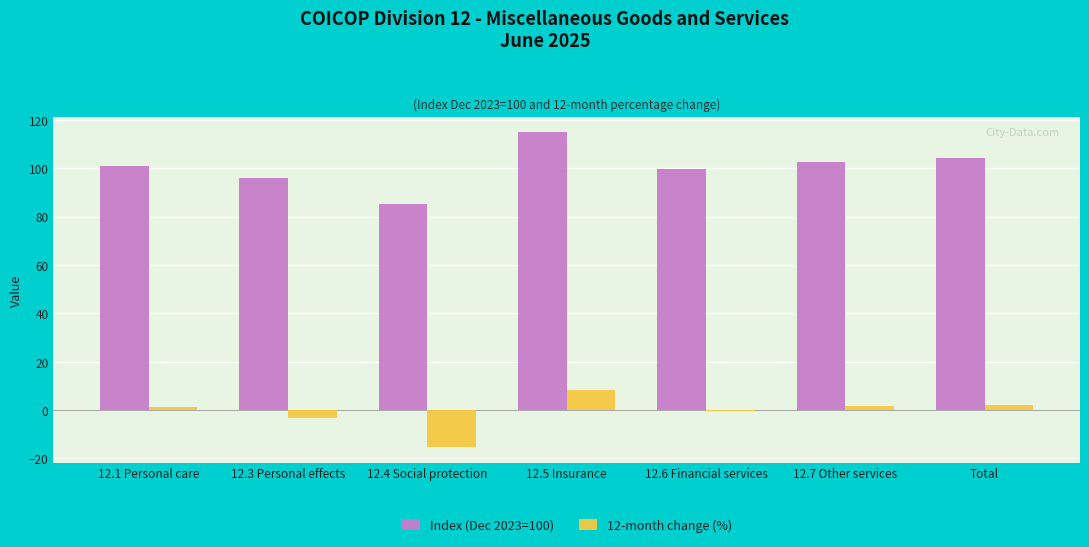

What is the total value across all series at 12.4 Social protection?

70.0